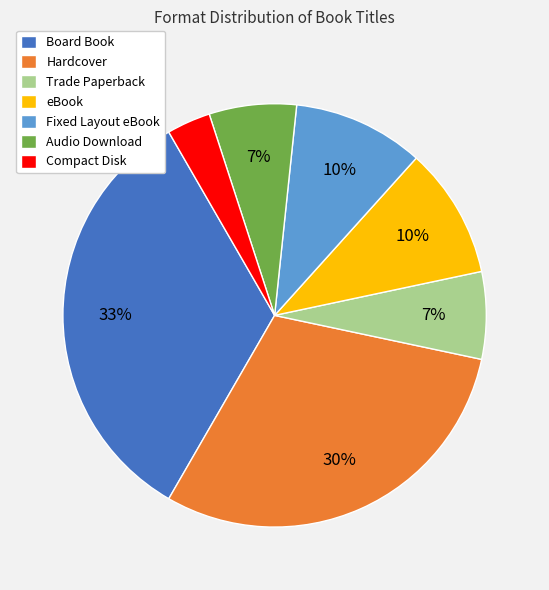

Is the sum of Compact Disk and Board Book greater than half?

No